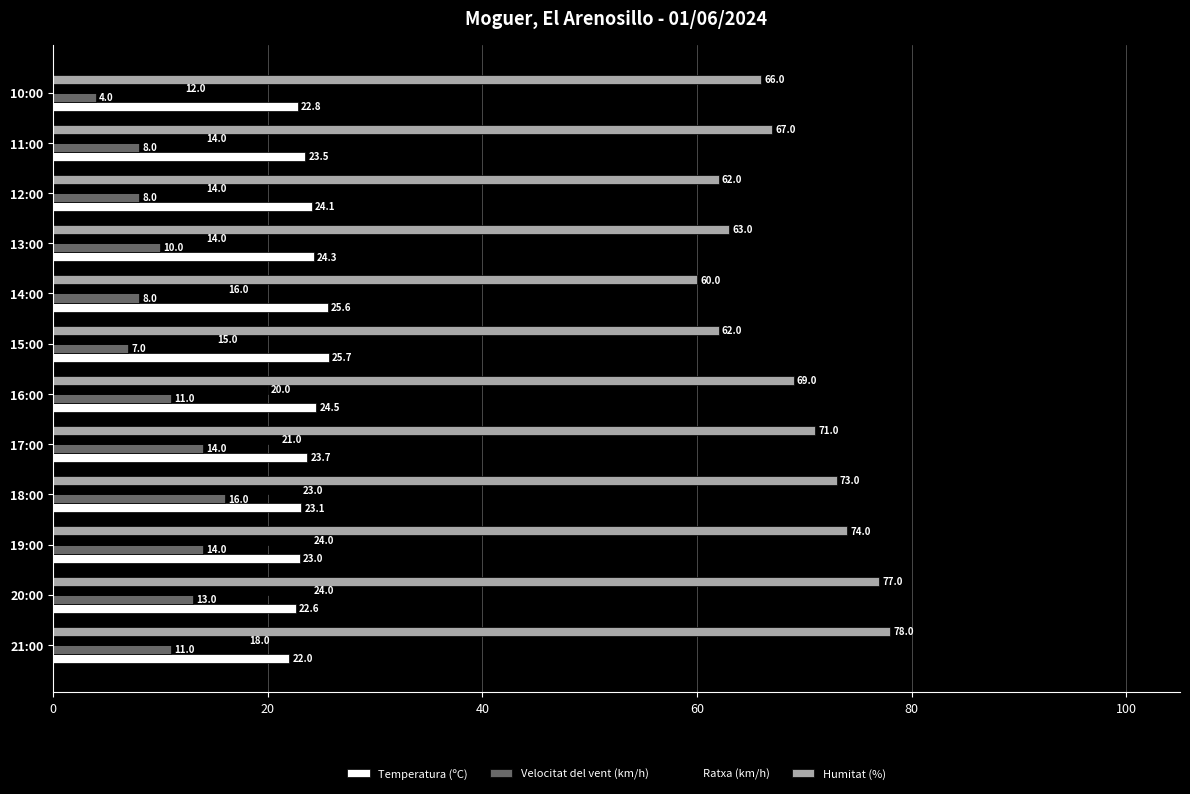

What is the difference between the Velocitat del vent (km/h) values at 18:00 and 10:00?

12.0